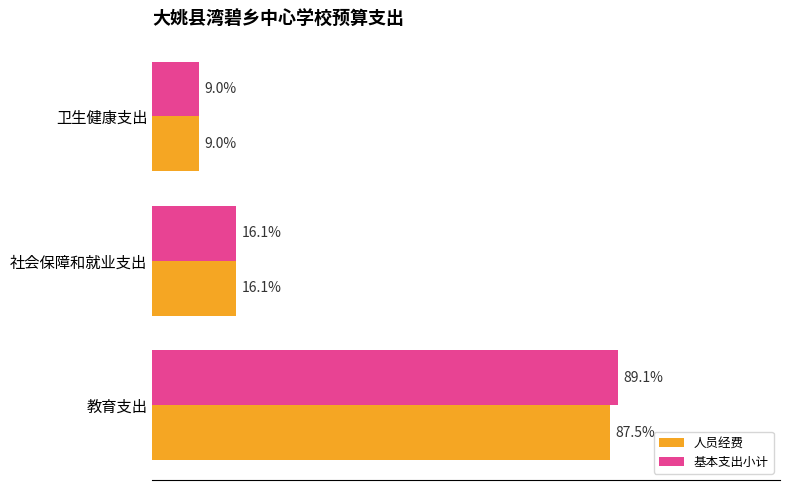

What are all the series names shown in the legend?

人员经费, 基本支出小计